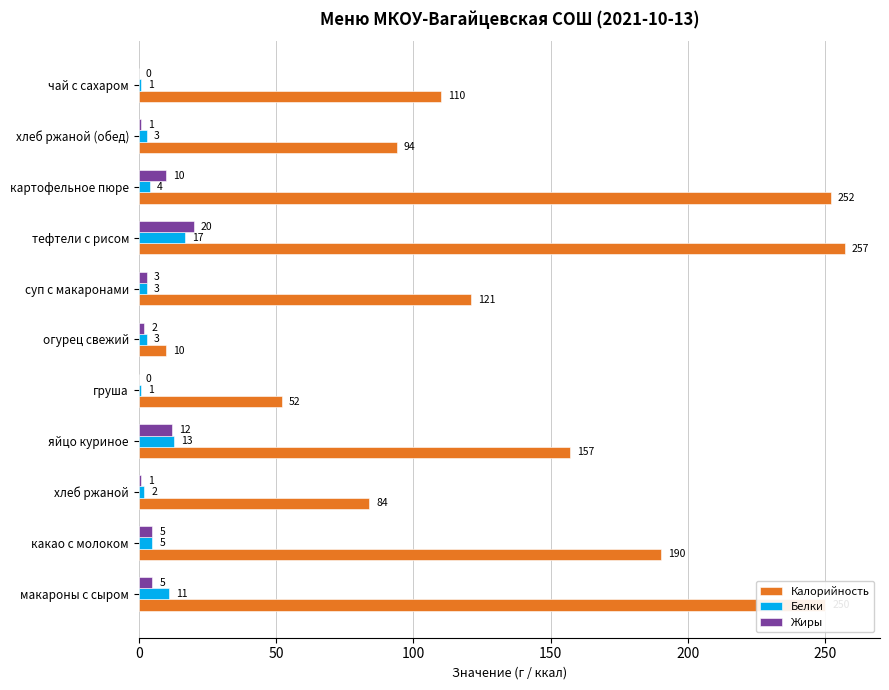

Where is Белки nearest to the value 9?

макароны с сыром